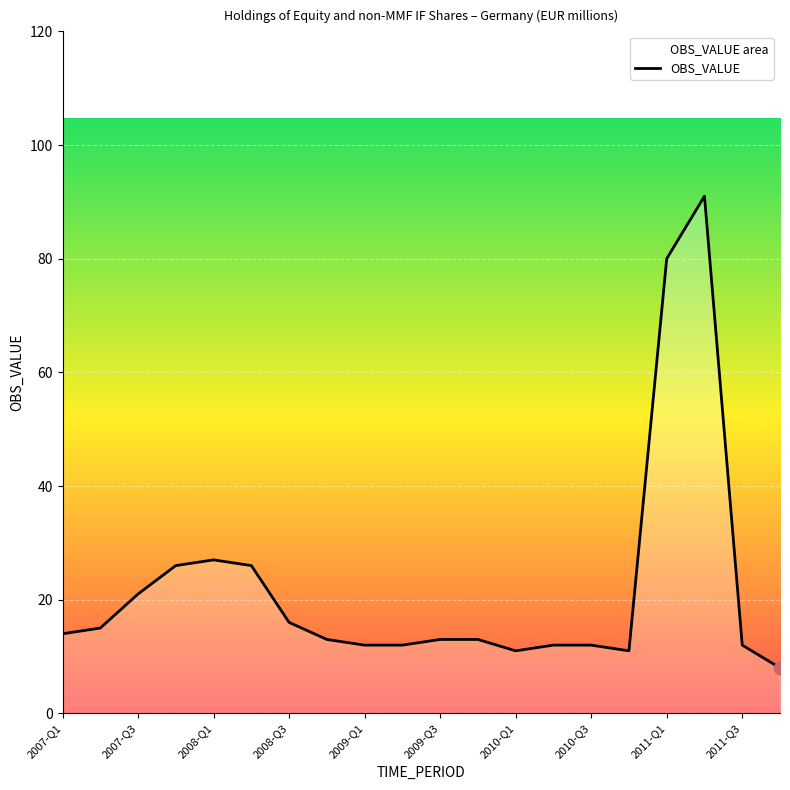

What is the change in value from 2010-Q1 to 2010-Q3?

+1